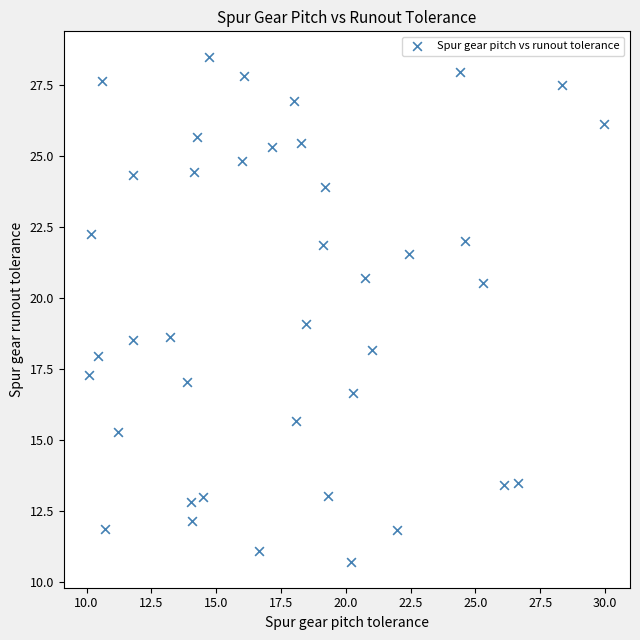

What is the range of X values (max minus min)?

19.9